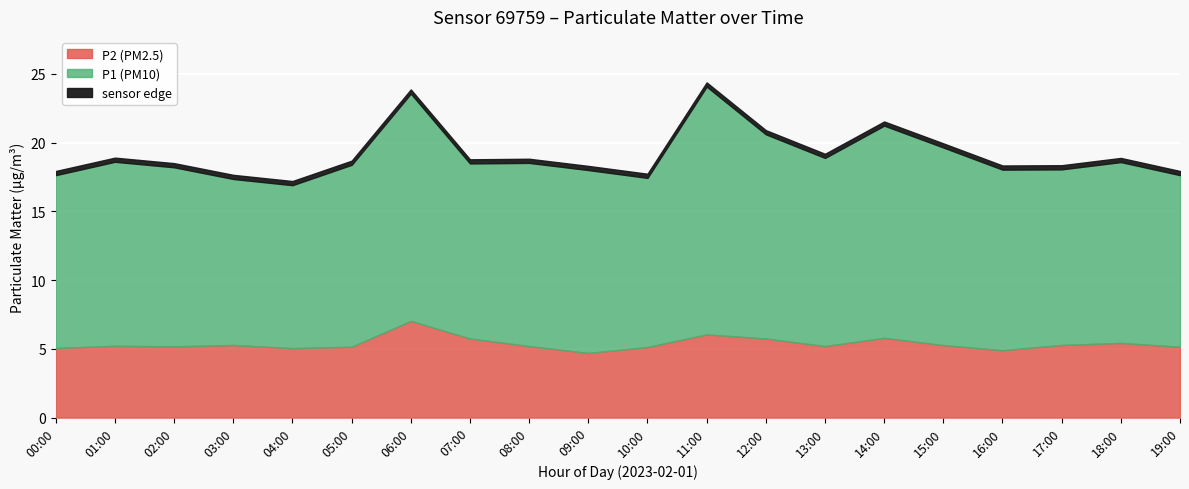

What is the difference between the highest and lowest values at 07:00?

7.0